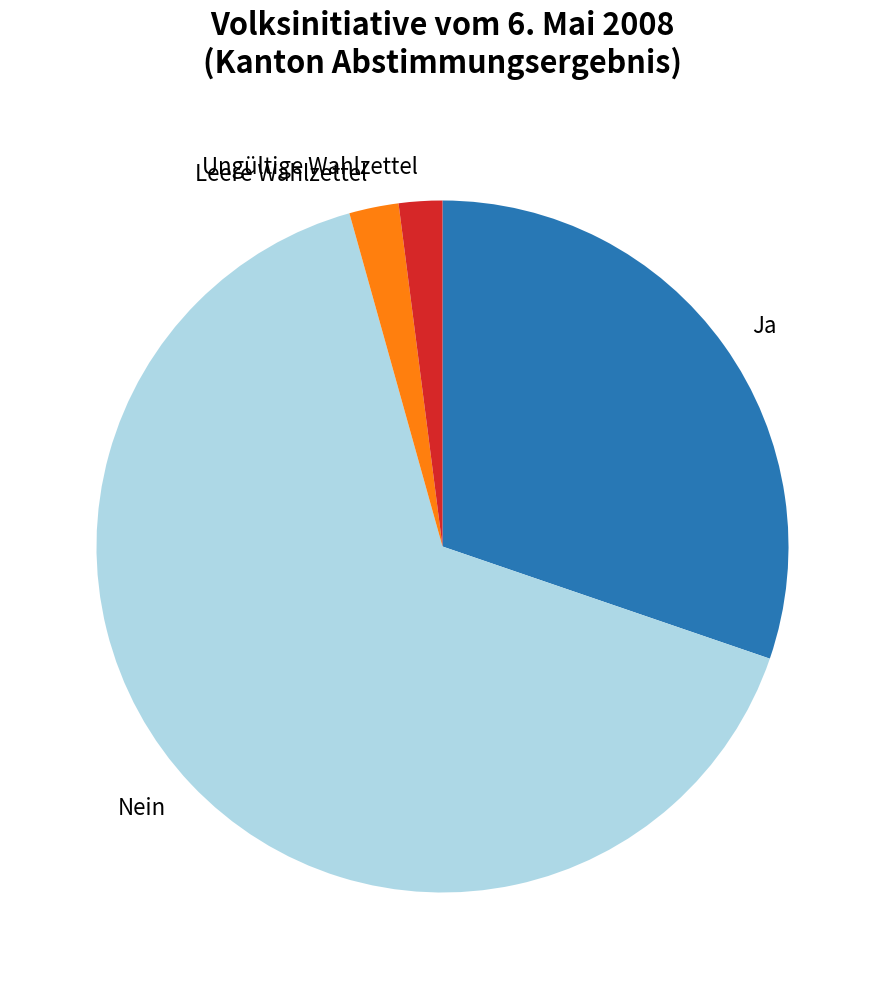

What is the largest slice in the pie chart?

Nein